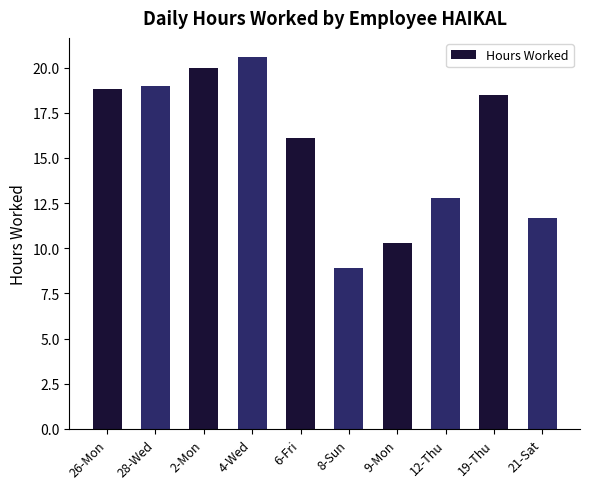

What is the value of the 9th bar from the left?

18.5